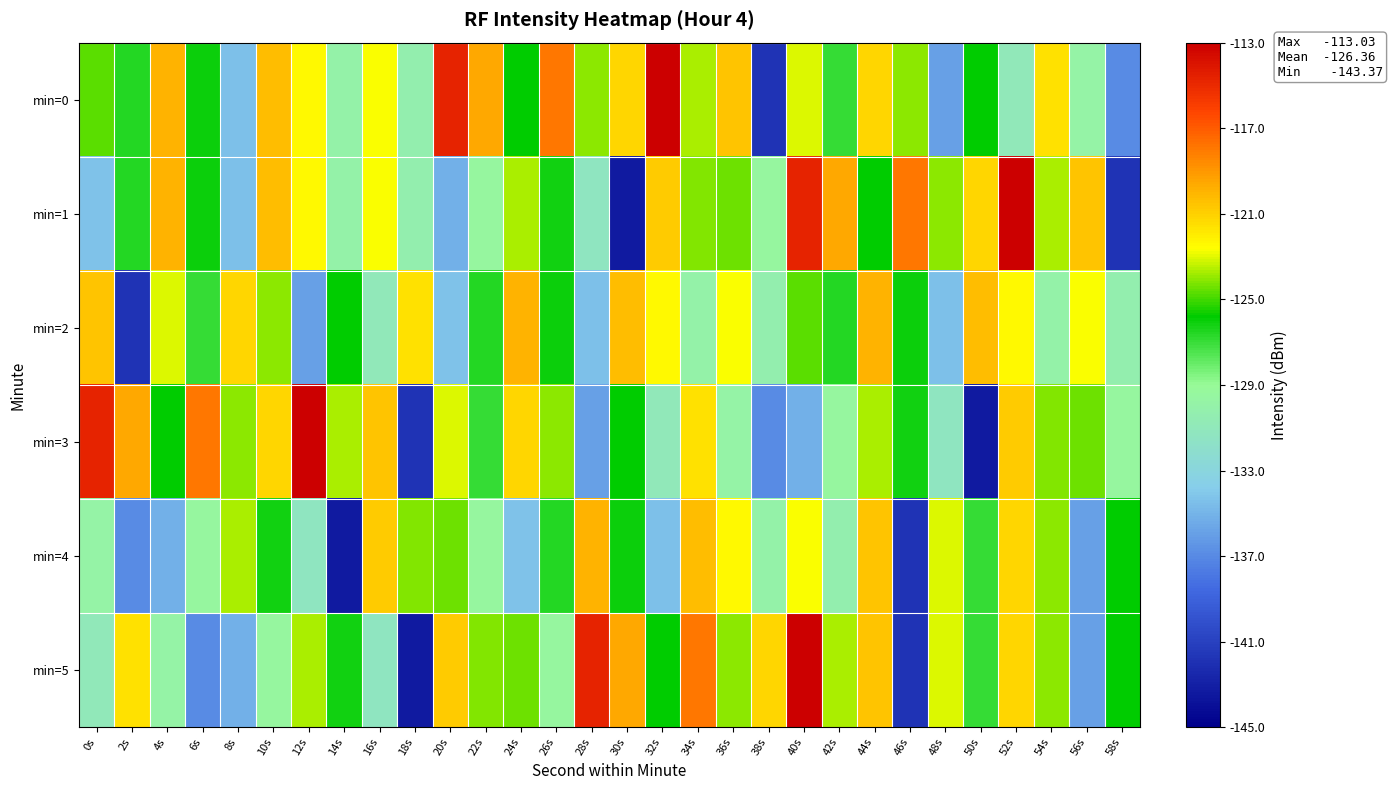

How many distinct data groups are displayed?

6